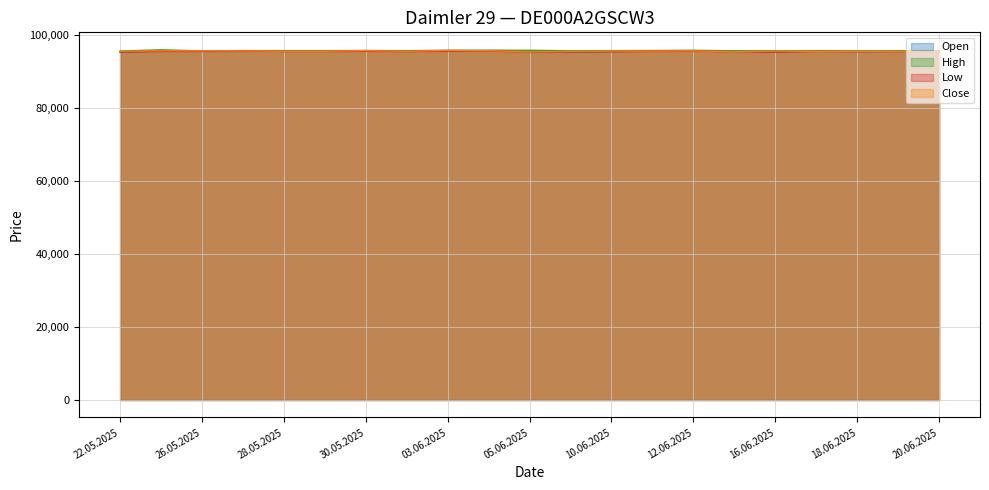

What position from the right is 04.06.2025?

12